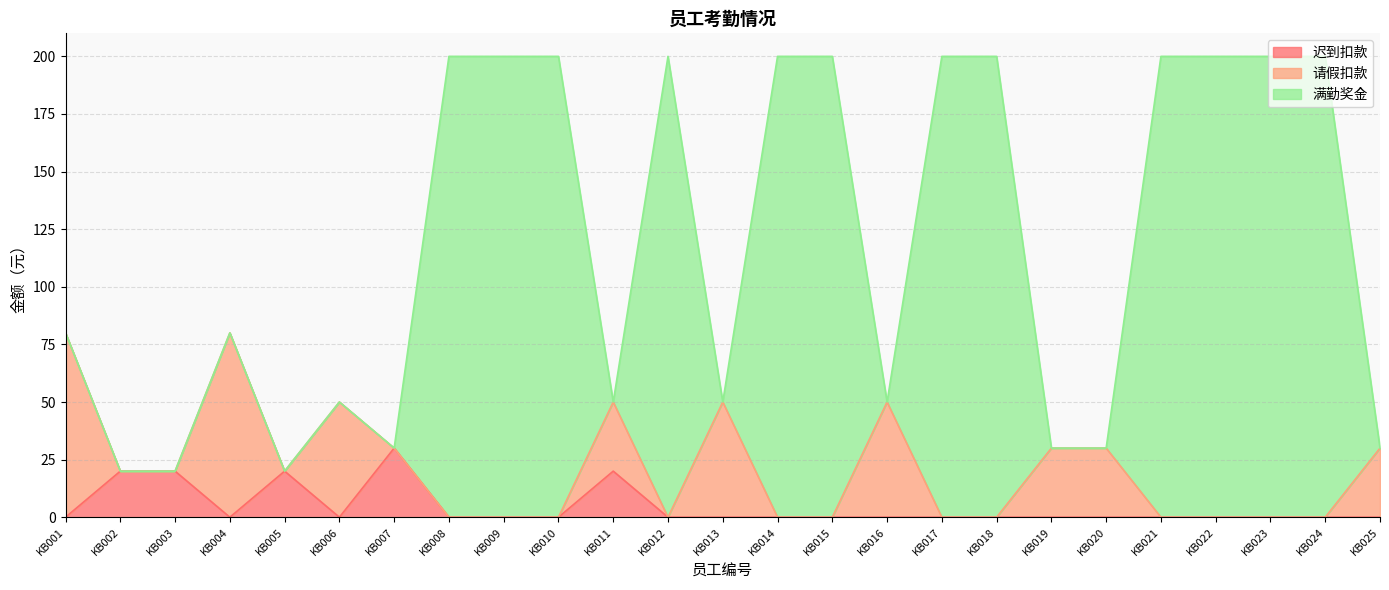

What is the total value across all series at KB014?

200